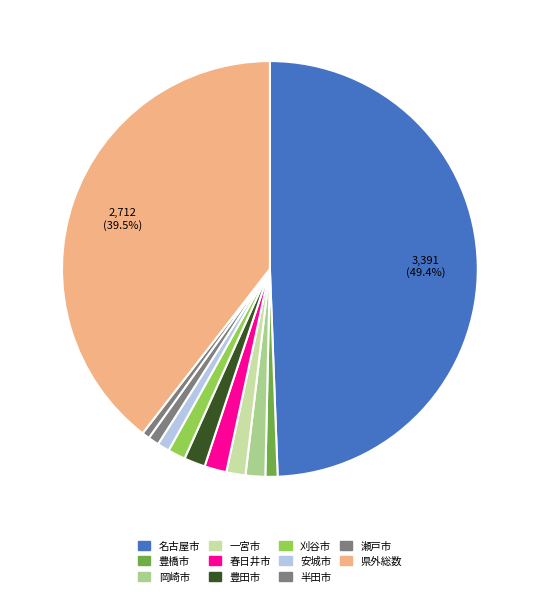

To the nearest percent, what portion does 半田市 represent?

1%